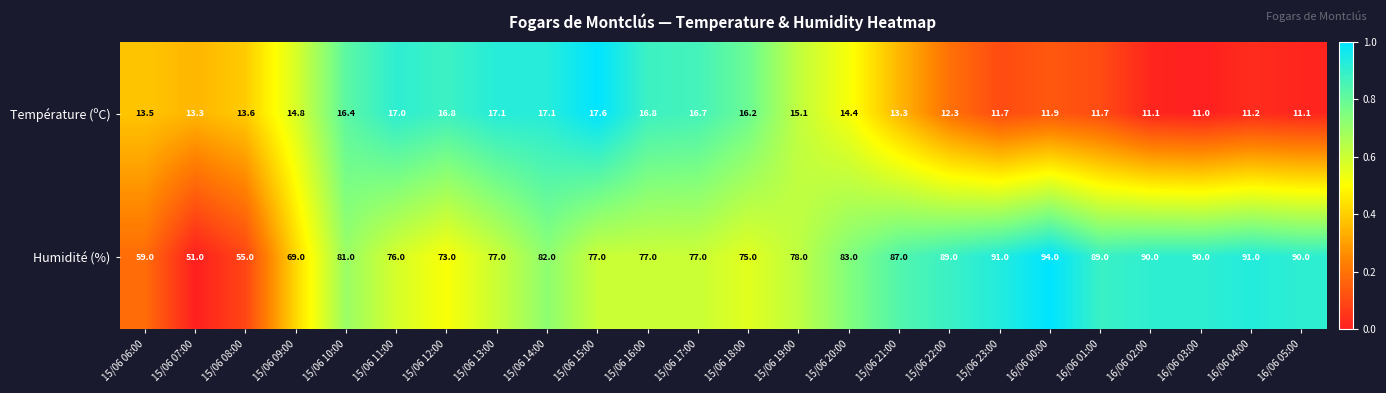

List the series in order of their overall mean, highest first.

Humidité (%), Température (ºC)